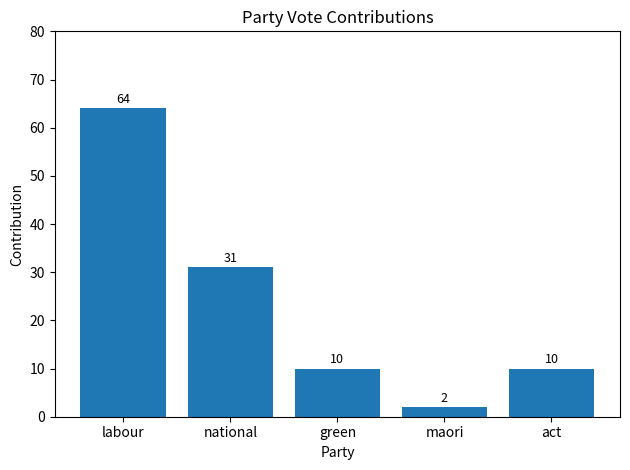

What is the sum of all values?

117